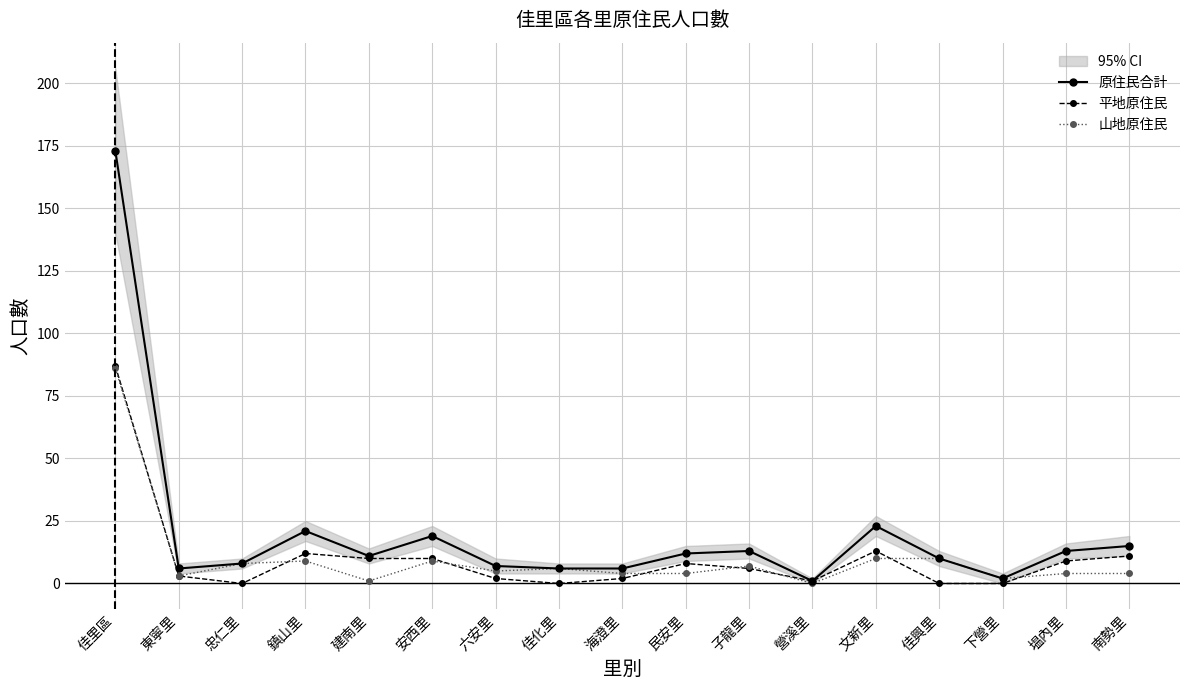

What is the difference between the maximum and second lowest values in the 原住民合計 series?

171